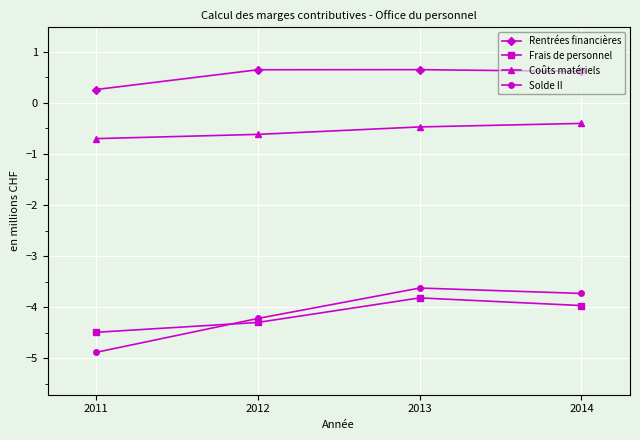

What is the value of the Coûts matériels point at the 1st from the left?

-0.7